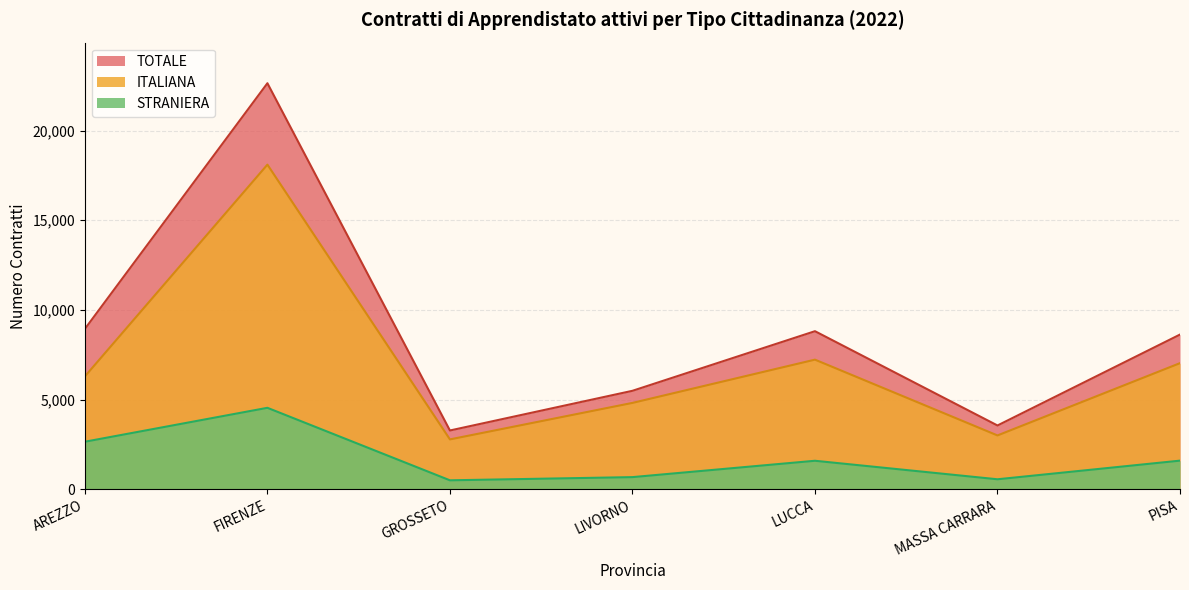

How many series are shown in this chart?

3